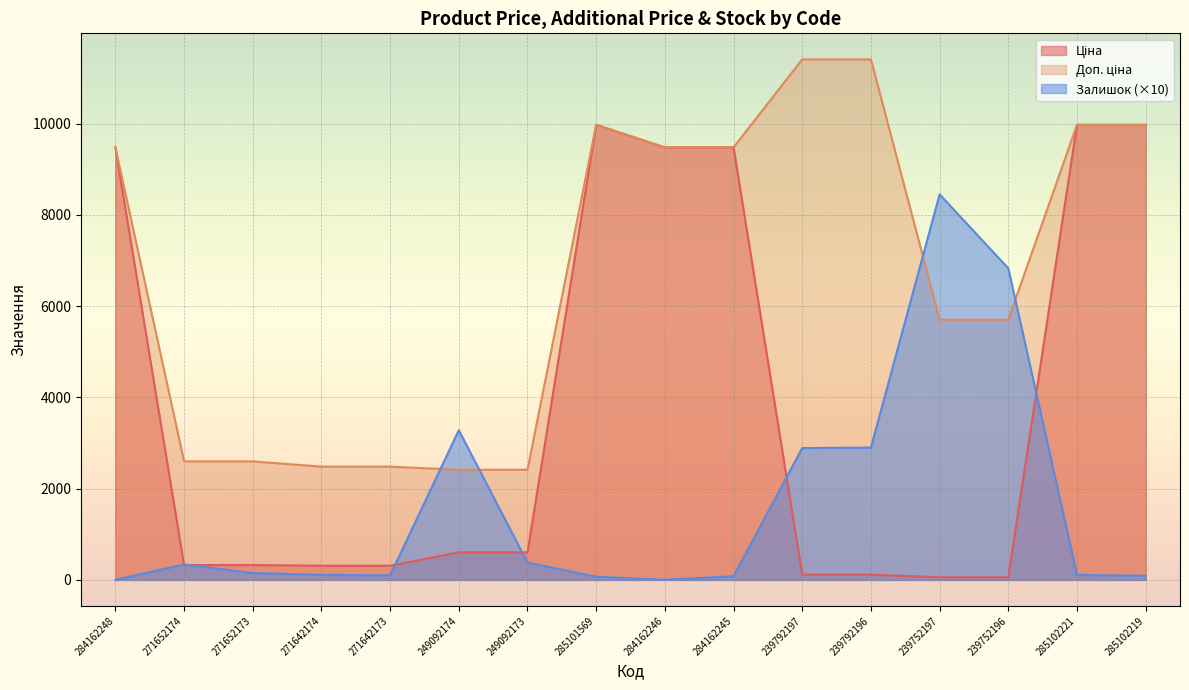

What is the total value across all series at 249092173?

3398.6